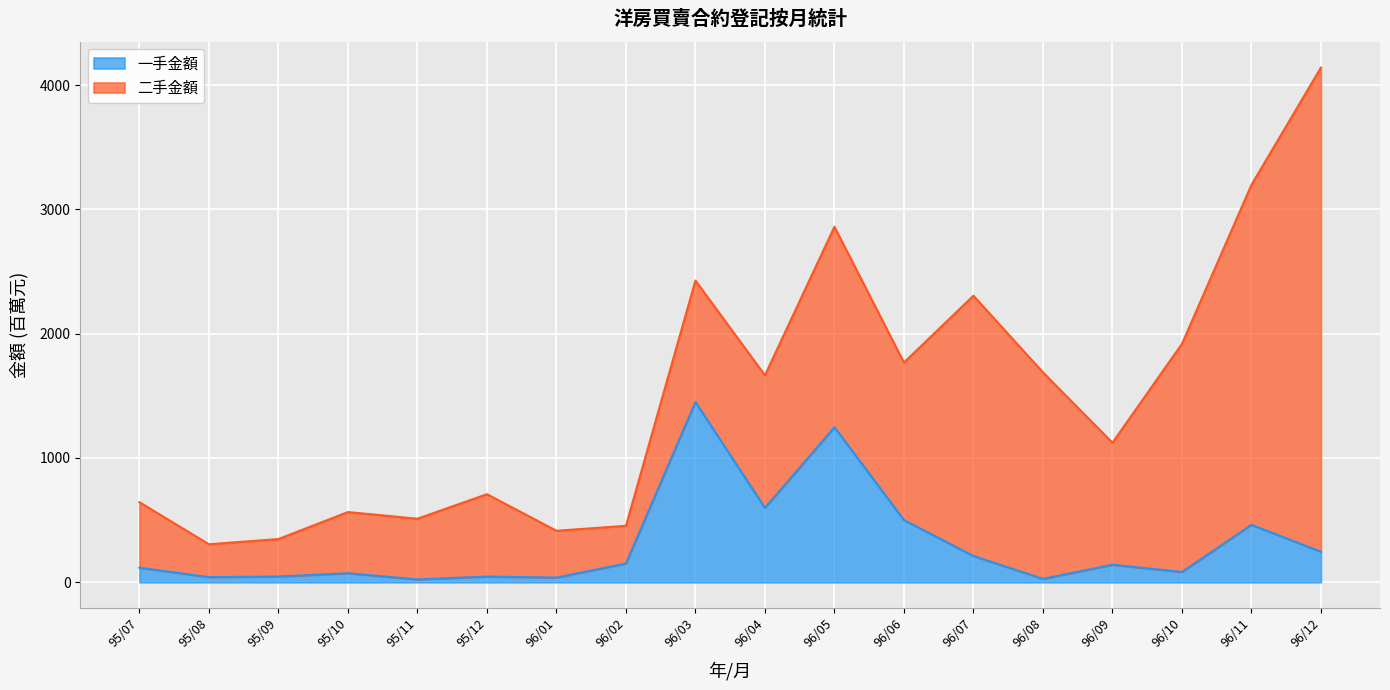

True or false: 一手宗數 has a value of 28.5 at 96/06.

False